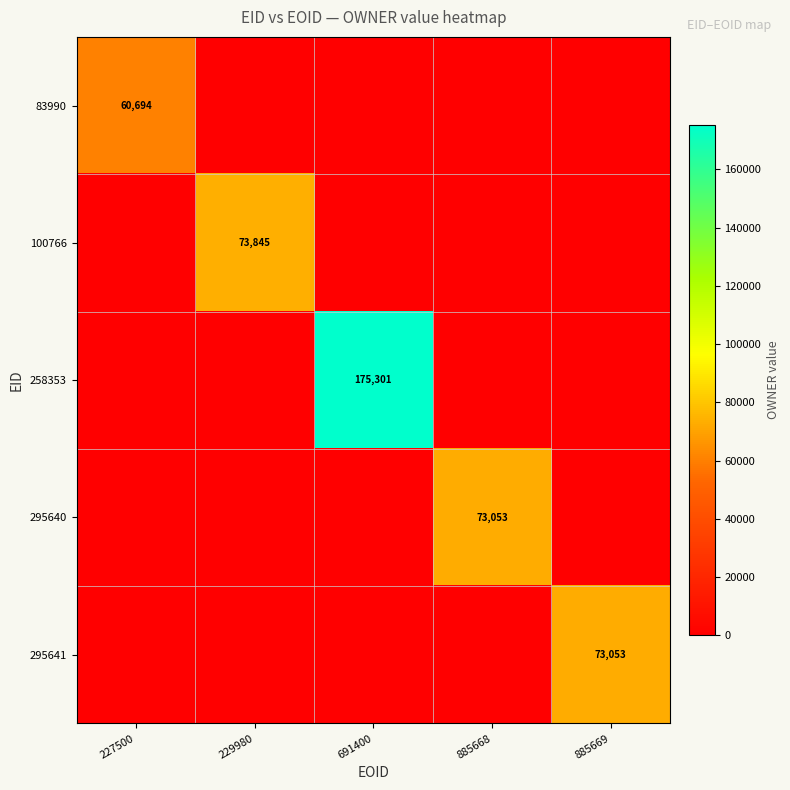

The value of 100766 at 229980 is 24582. True or false?

False